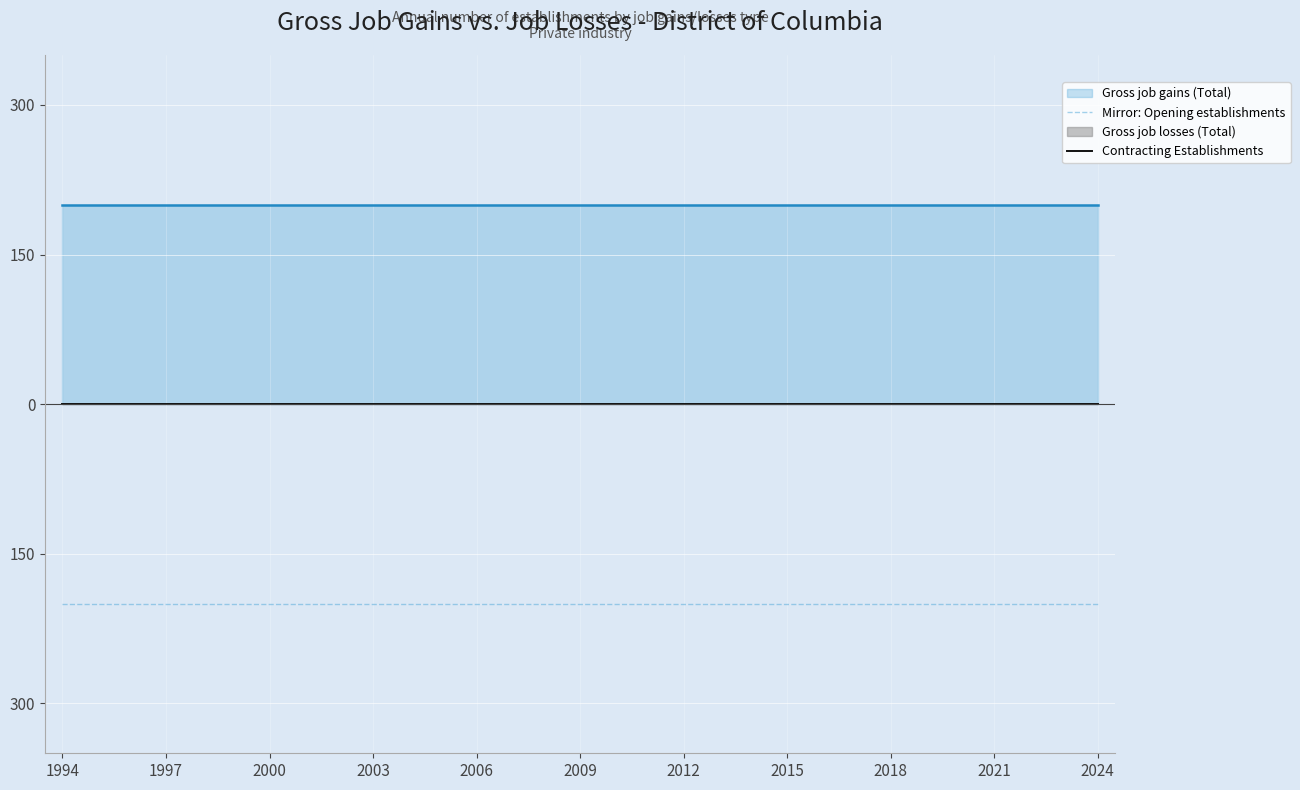

Which series has the largest range (max minus min)?

Mirror: Opening establishments